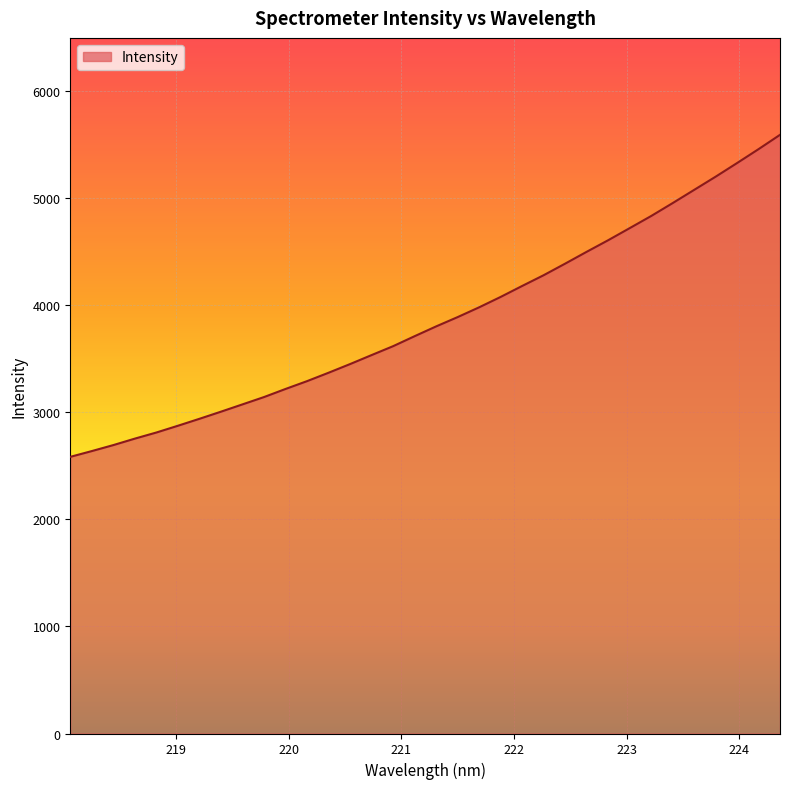

What is the greatest value displayed?

5594.1